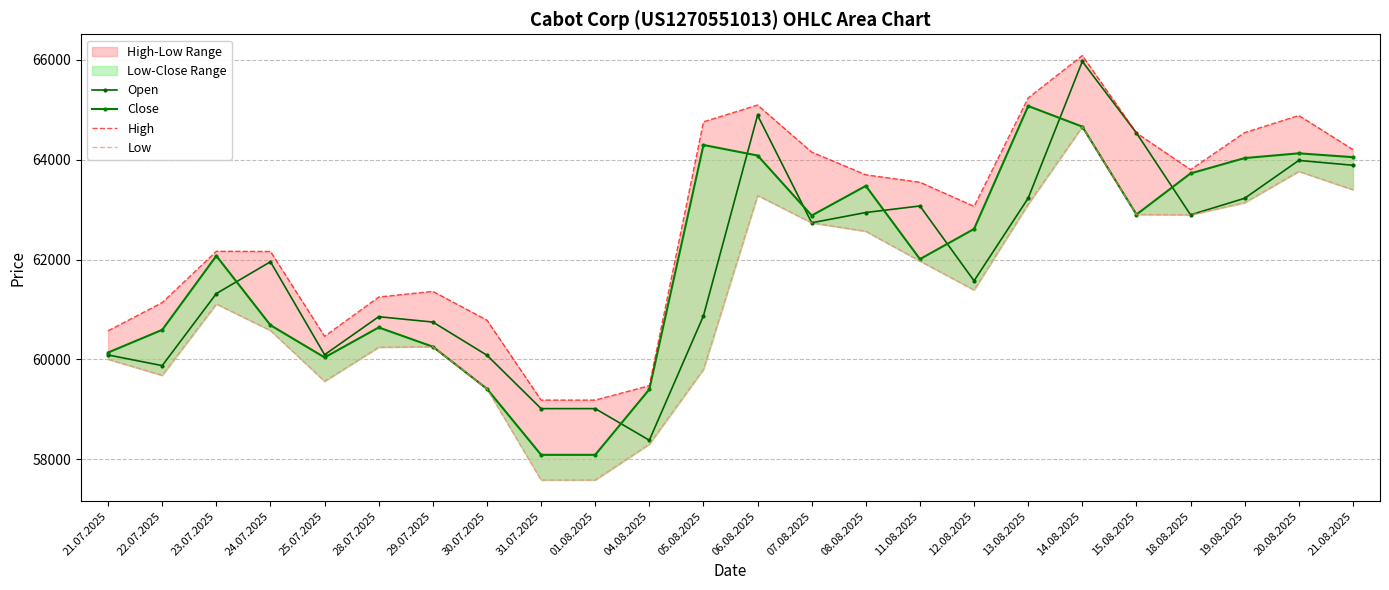

Rank the series by their maximum value, from lowest to highest.

Low, Close, Open, High